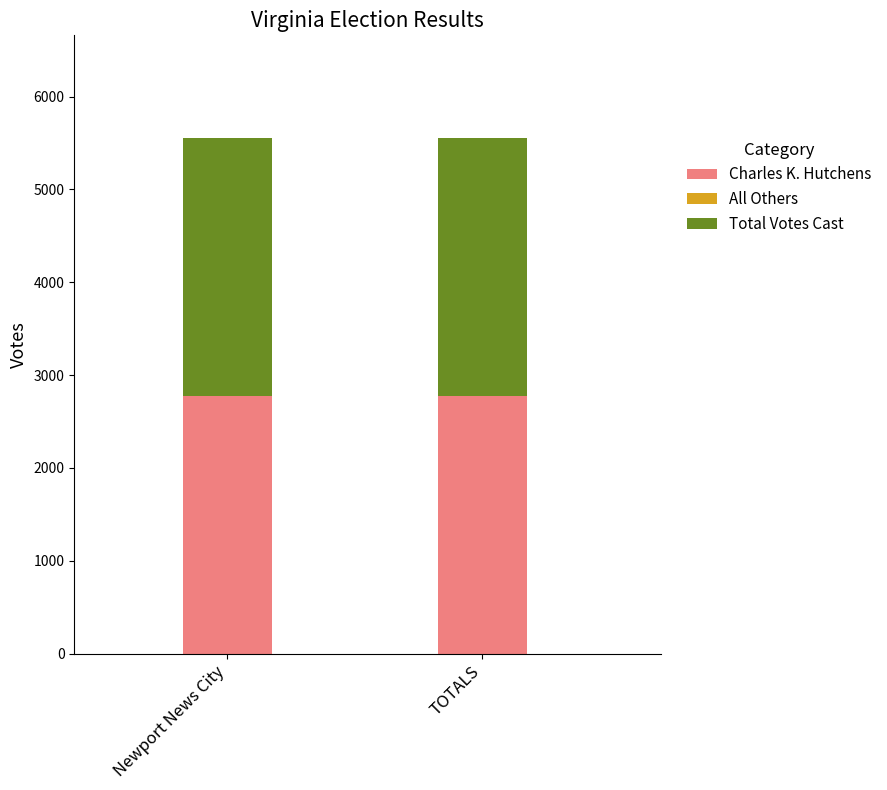

At which category is the sum across all series the highest?

Newport News City